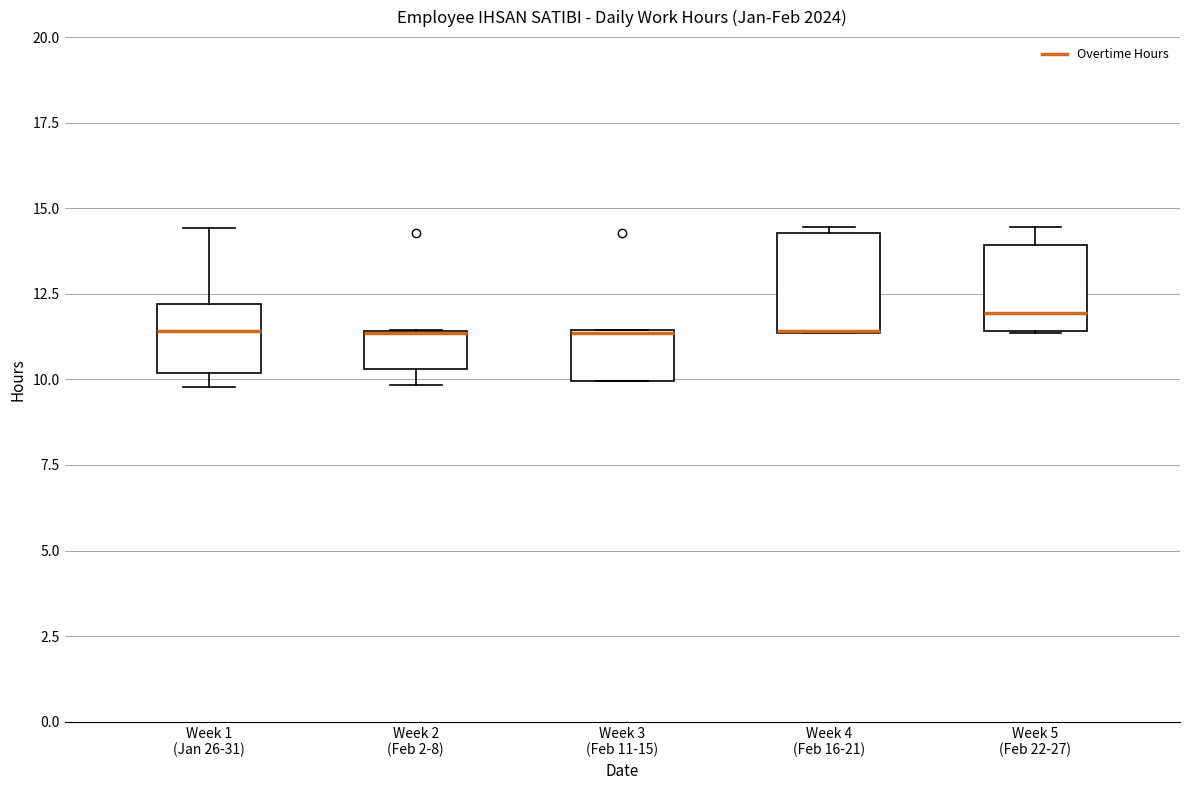

Reading left to right, read every box against the y-axis: the position of its median line, the range the box covers, and the ends of its whiskers. The values are not printed on the chart, so give them approximately, as read against the axis.

Week 1 (Jan 26-31): median 11.5, box 10.0 to 12.0, whiskers 10.0 (just below the box's lower edge) to 14.5
Week 2 (Feb 2-8): median 11.5 (drawn on the box's upper edge), box 10.5 to 11.5, whiskers 10.0 to 11.5
Week 3 (Feb 11-15): median 11.5 (drawn on the box's upper edge), box 10.0 to 11.5, whiskers 10.0 to 11.5
Week 4 (Feb 16-21): median 11.5 (drawn on the box's lower edge), box 11.5 to 14.5, whiskers 11.5 to 14.5 (just above the box's upper edge)
Week 5 (Feb 22-27): median 12.0, box 11.5 to 14.0, whiskers 11.5 to 14.5